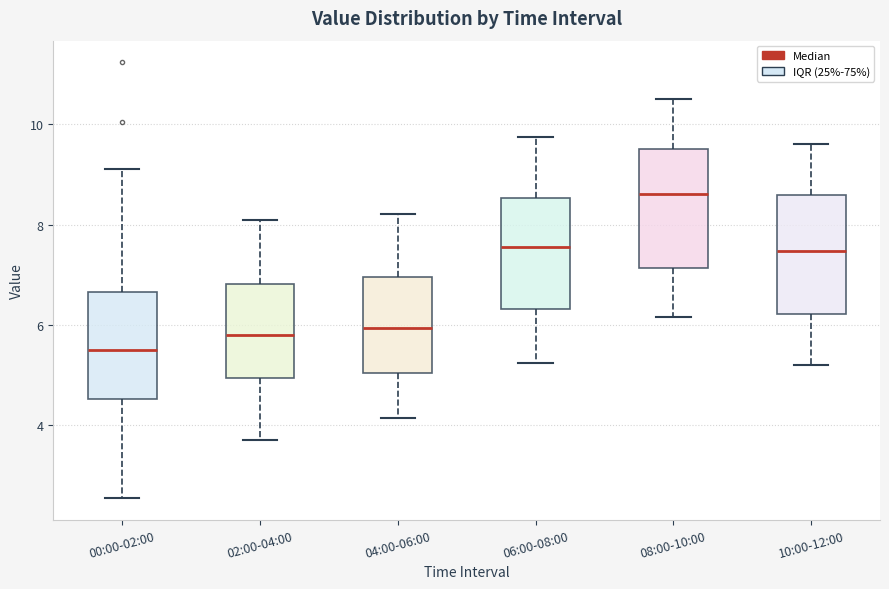

Which box has the highest median line?

08:00-10:00